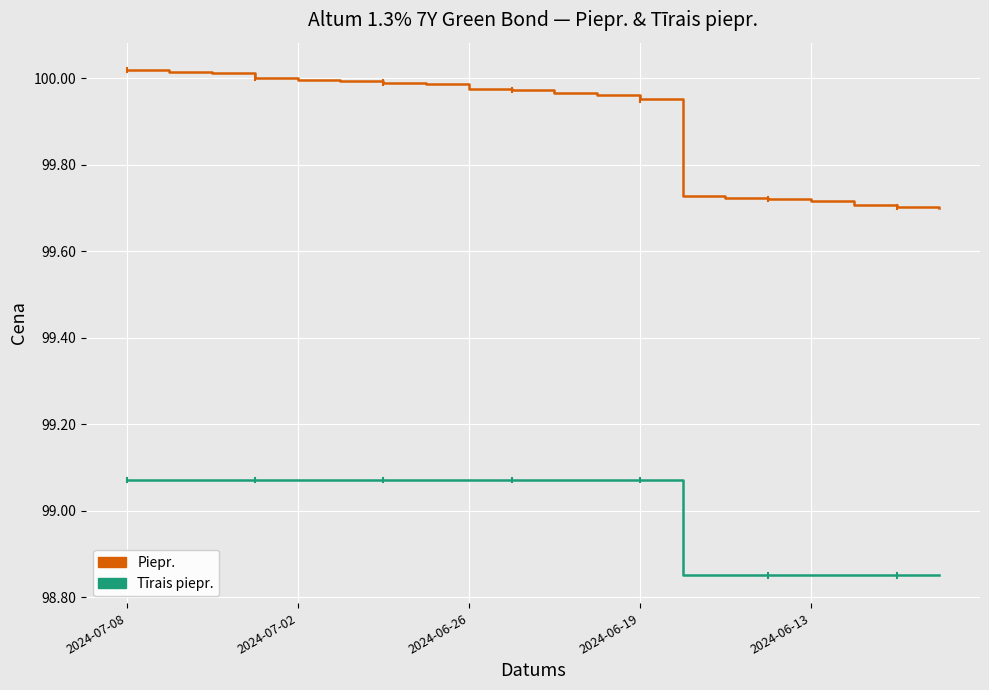

Which series has the largest range (max minus min)?

Piepr.